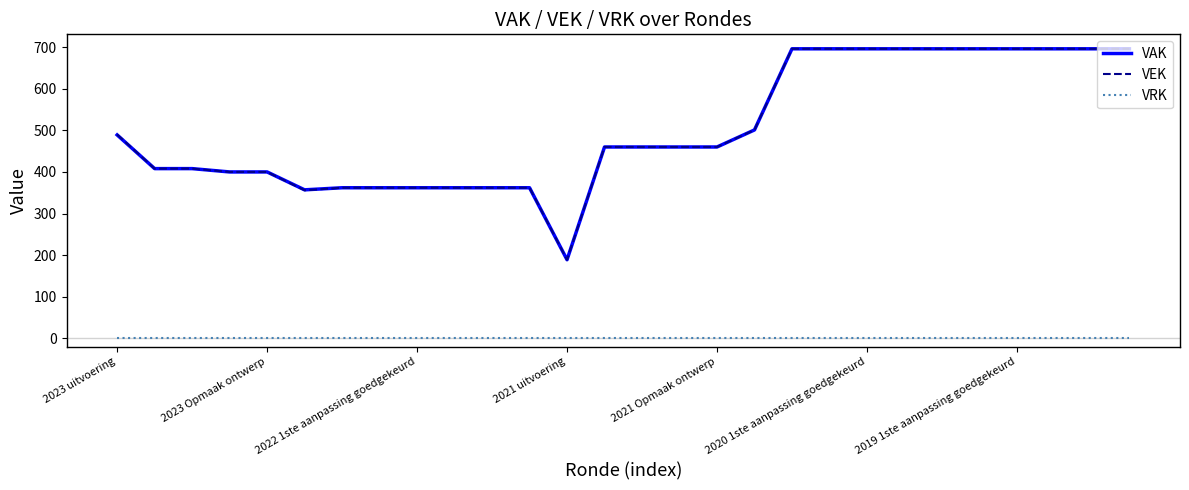

What is the lowest value of the VAK series?

189